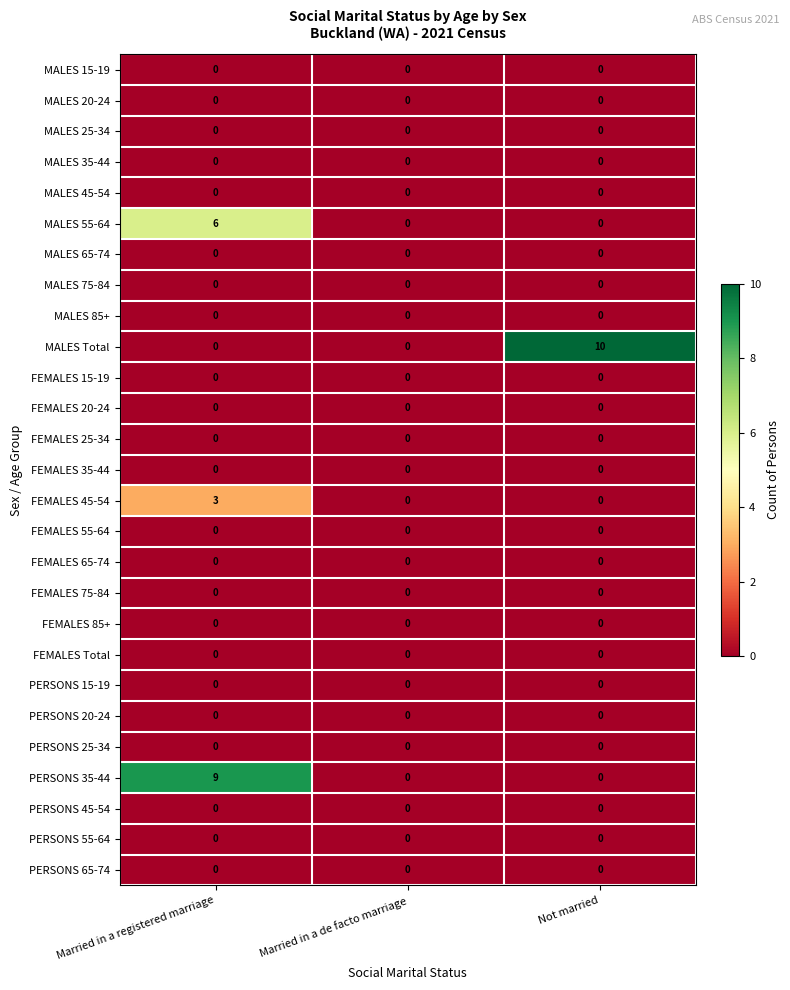

What is the total value across all series at Married in a registered marriage?

18